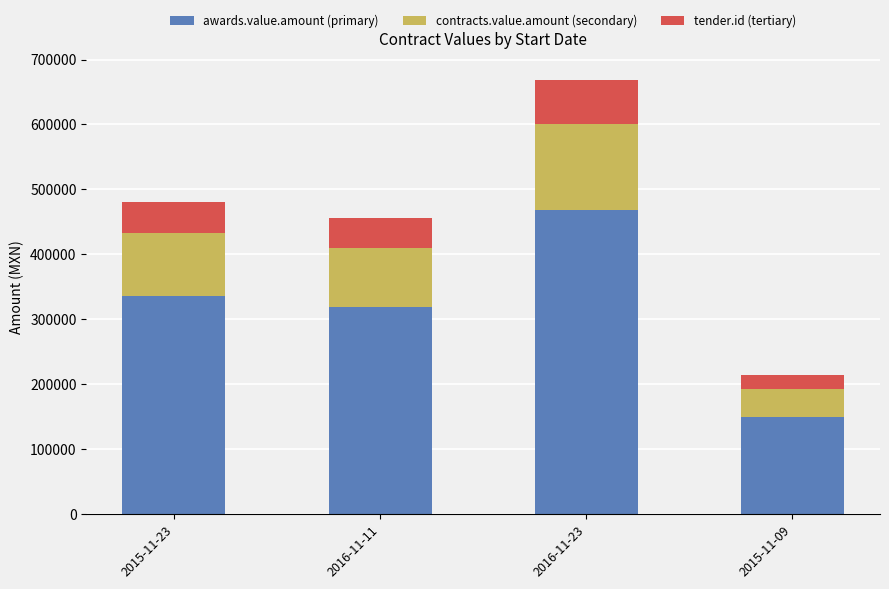

What is the total value across all series at 2015-11-09?

214276.0